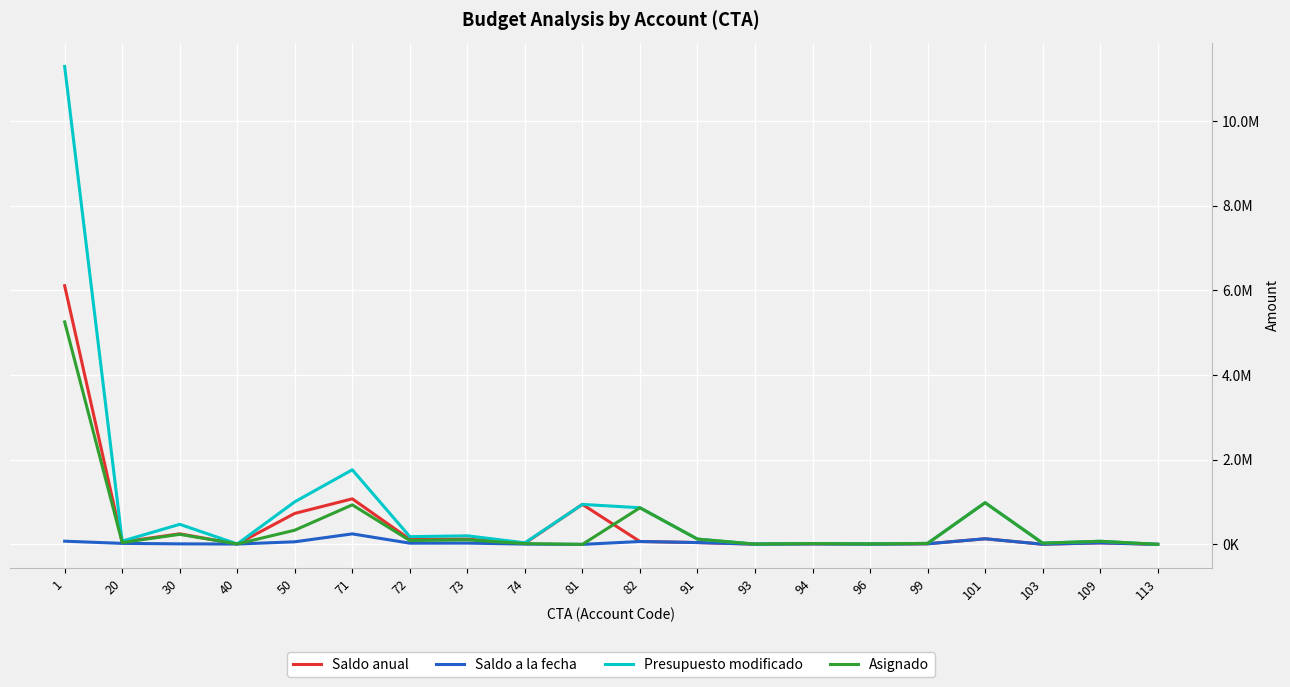

True or false: Asignado and Presupuesto modificado intersect in this chart.

False